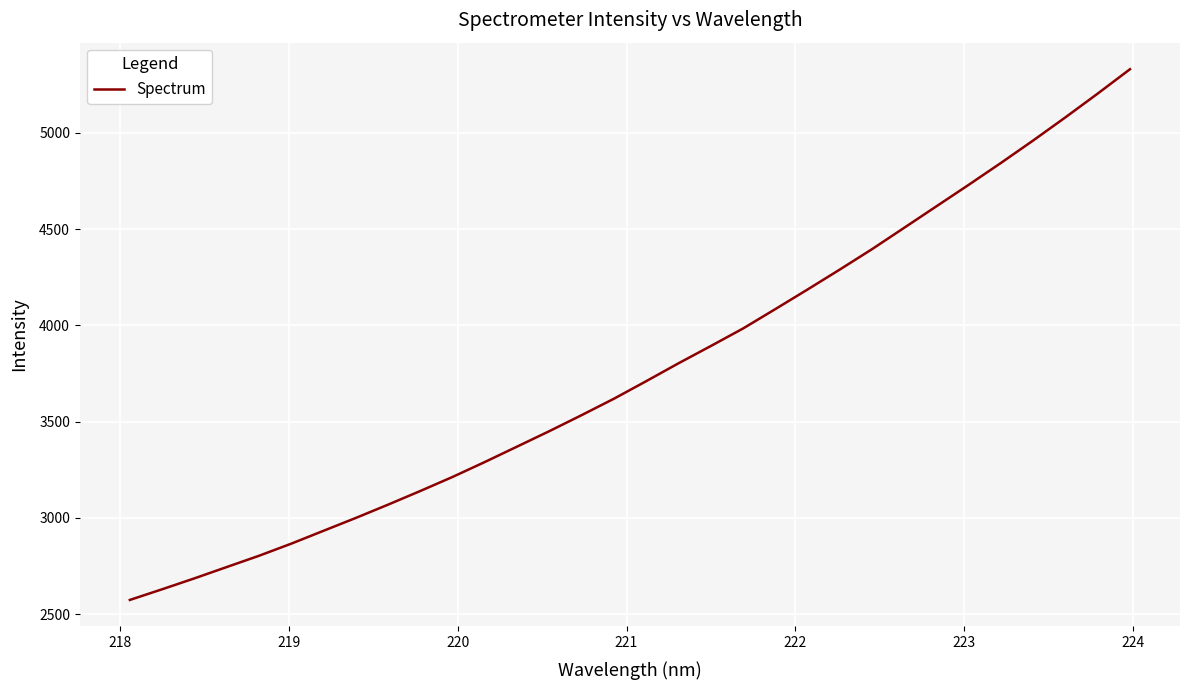

What is the difference between the maximum and minimum values?

2756.4